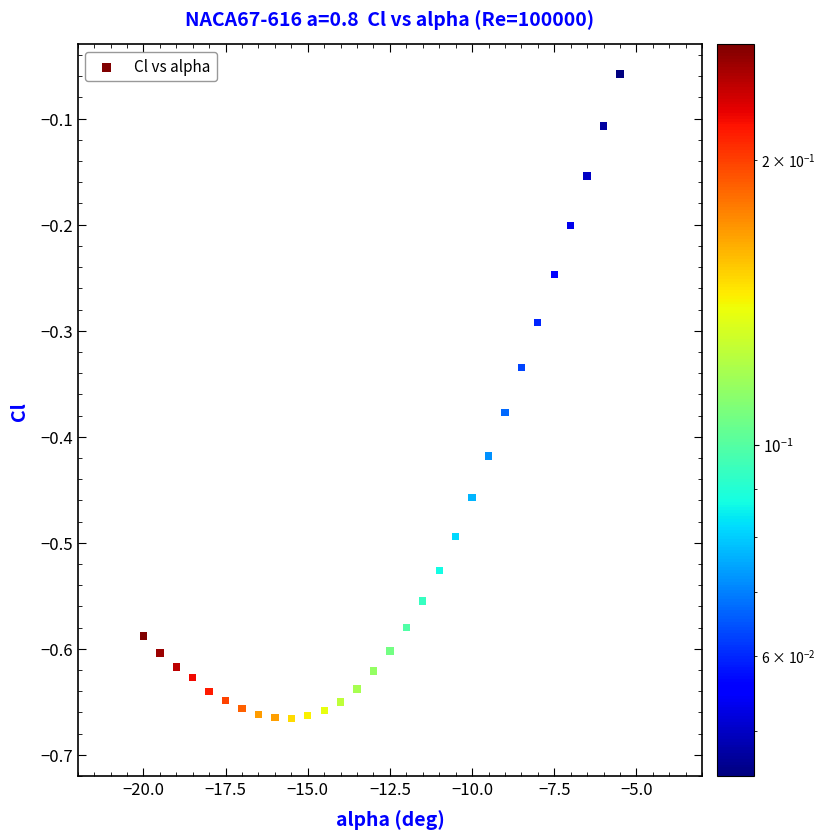

What is the range of Y values (max minus min)?

0.6